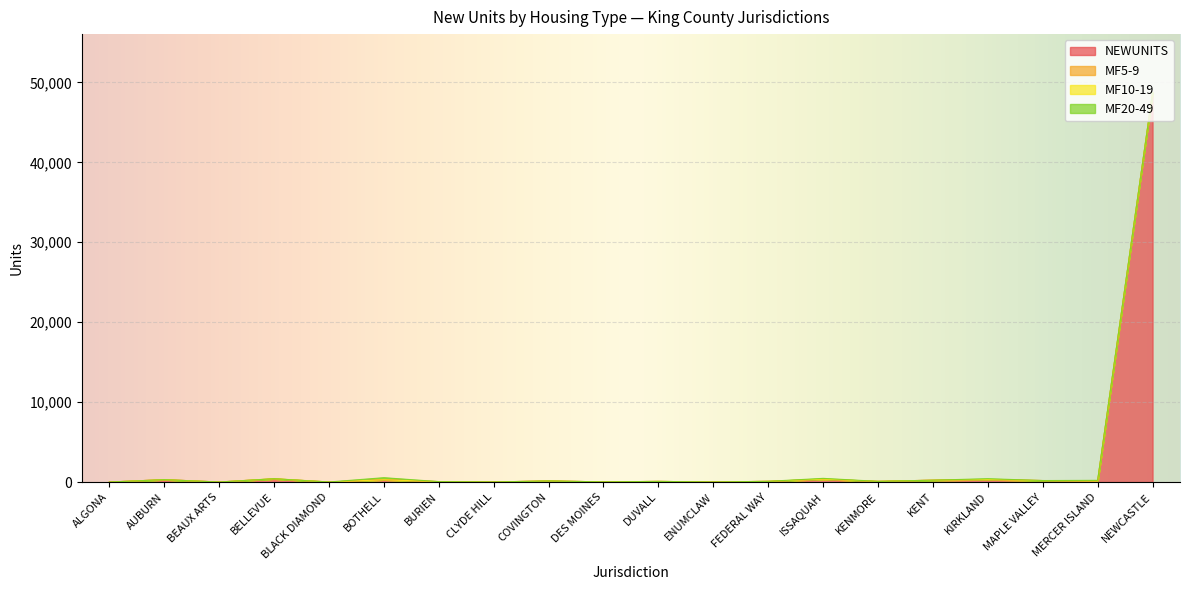

How many values in the NEWUNITS series exceed 121?

9